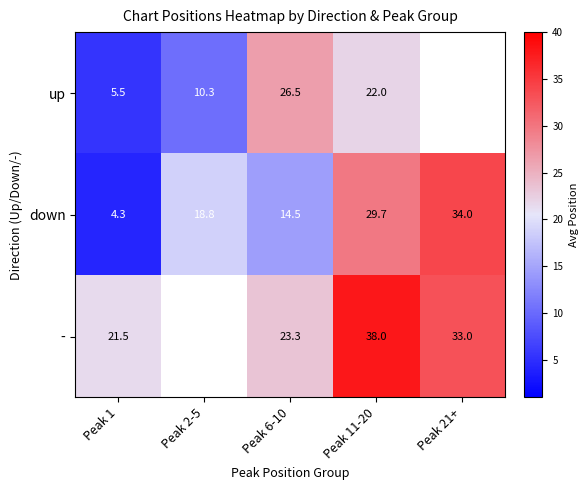

What is the difference between the highest and lowest values at Peak 1?

17.2